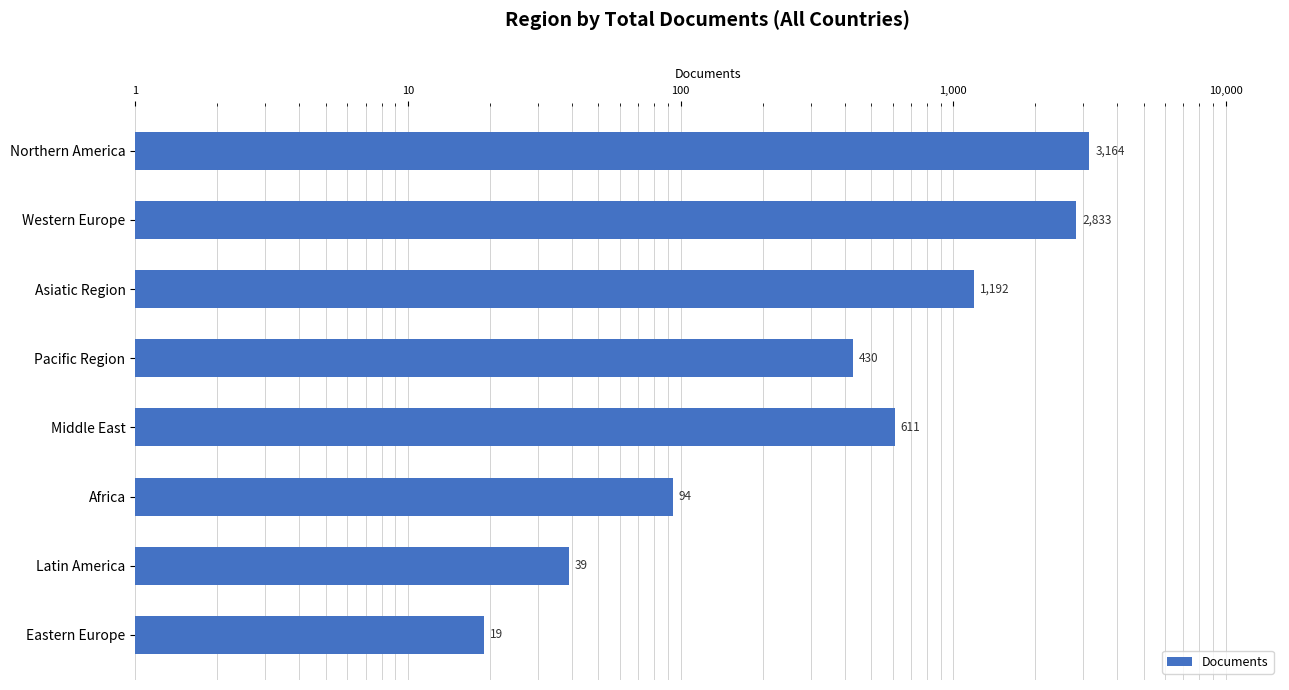

Reading left to right, transcribe all the data shown in this chart.

3164	2833	1192	430	611	94	39	19